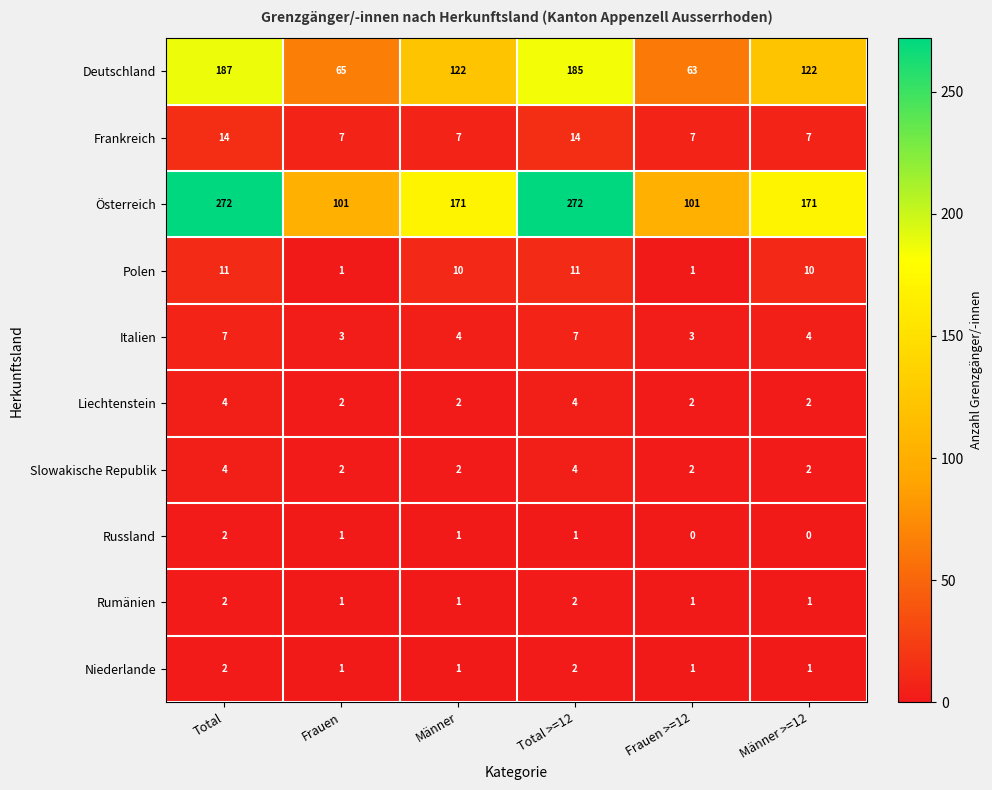

Where does the Österreich series first go above 171?

Total